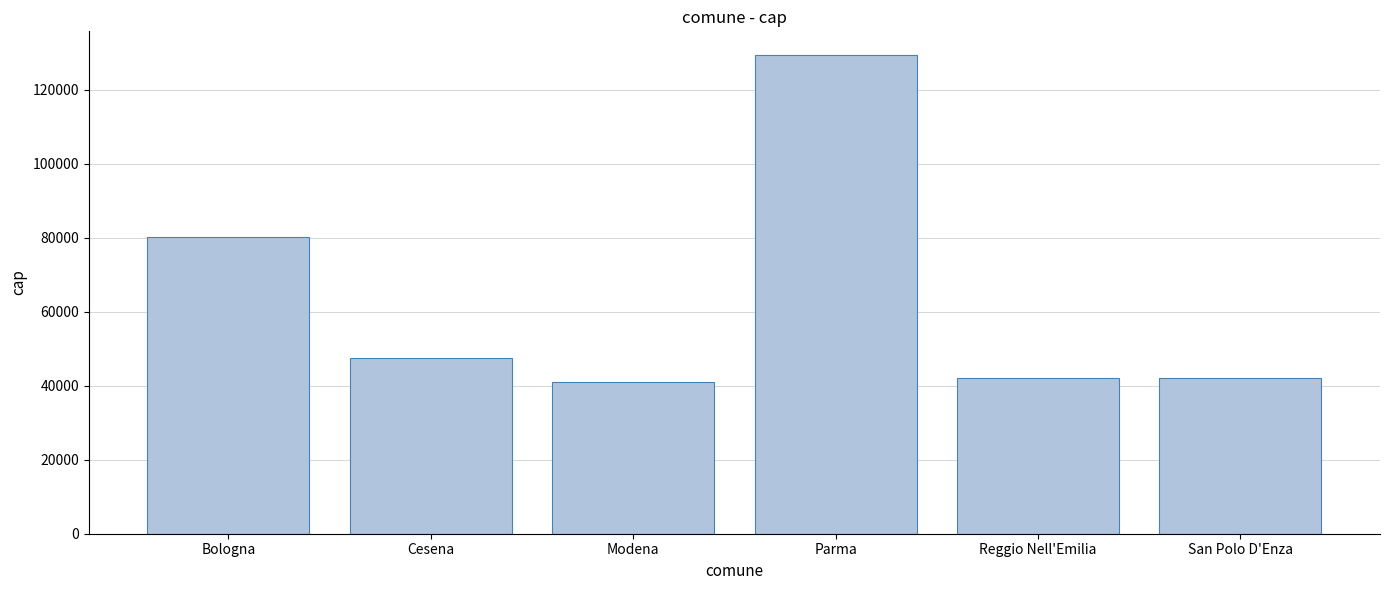

Is it true that the value at San Polo D'Enza is 65497?

False